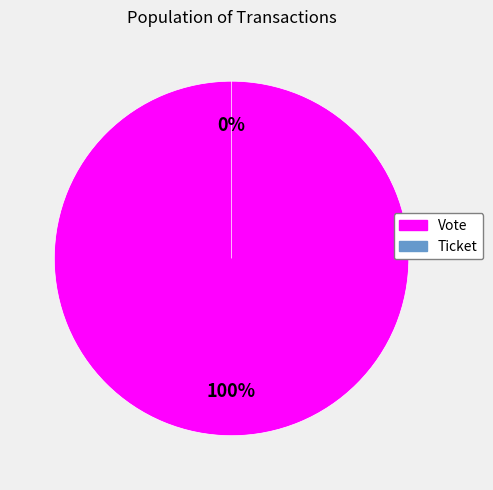

Which has a higher value, Ticket or Vote?

Vote